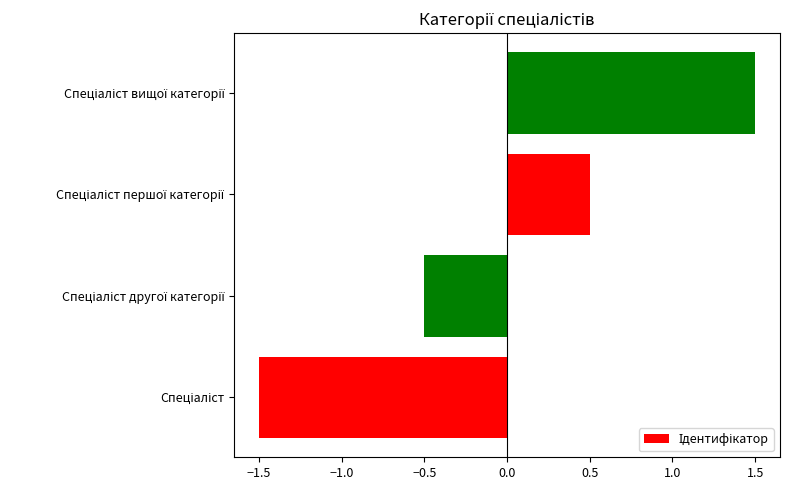

Reading bottom to top, list all the values displayed in this chart.

-1.5	-0.5	0.5	1.5